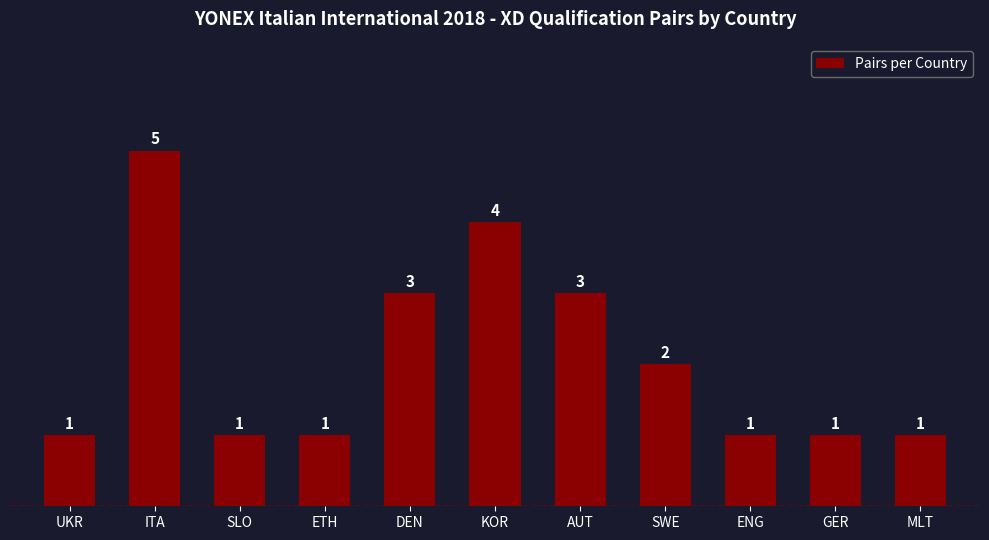

What is the greatest value displayed?

5